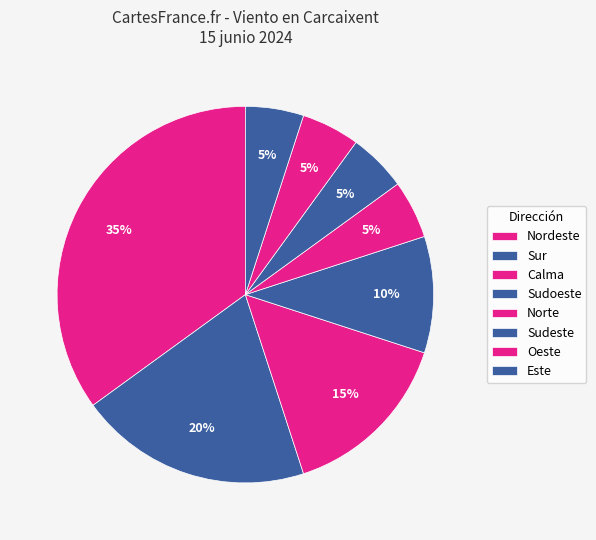

Count the number of slices in the pie.

8